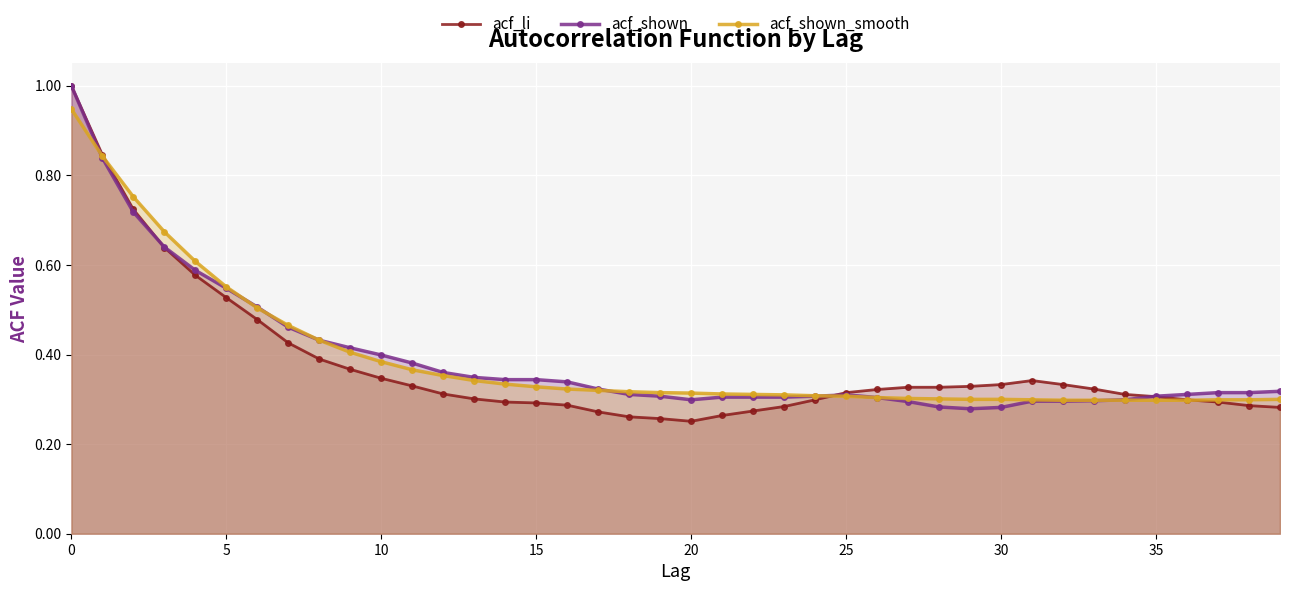

After their last crossing, which series has the higher values: acf_shown_smooth or acf_li?

acf_shown_smooth